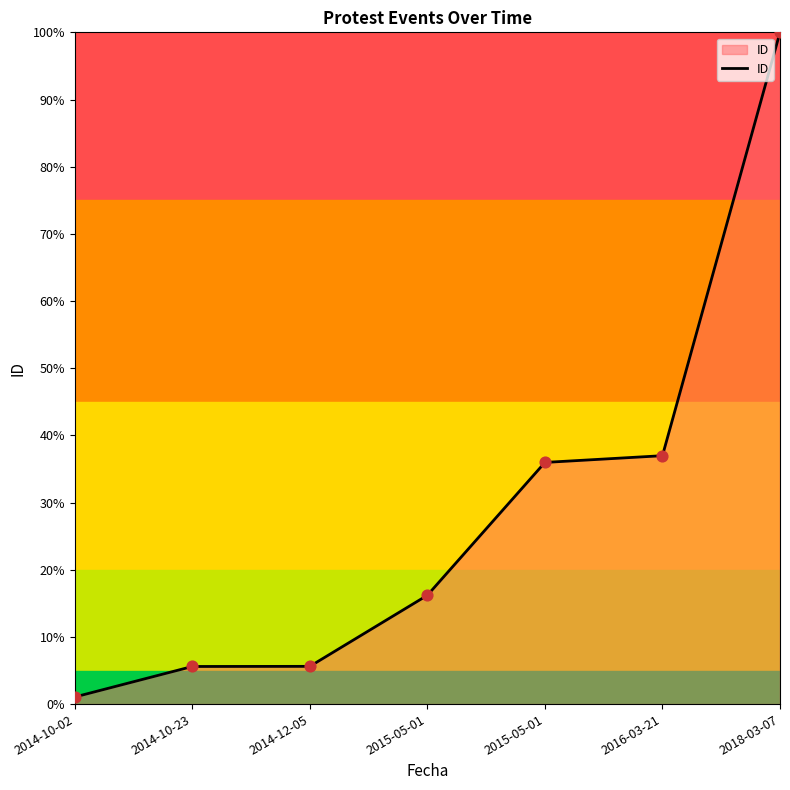

Between 2015-05-01 and 2014-12-05, which is larger?

2015-05-01